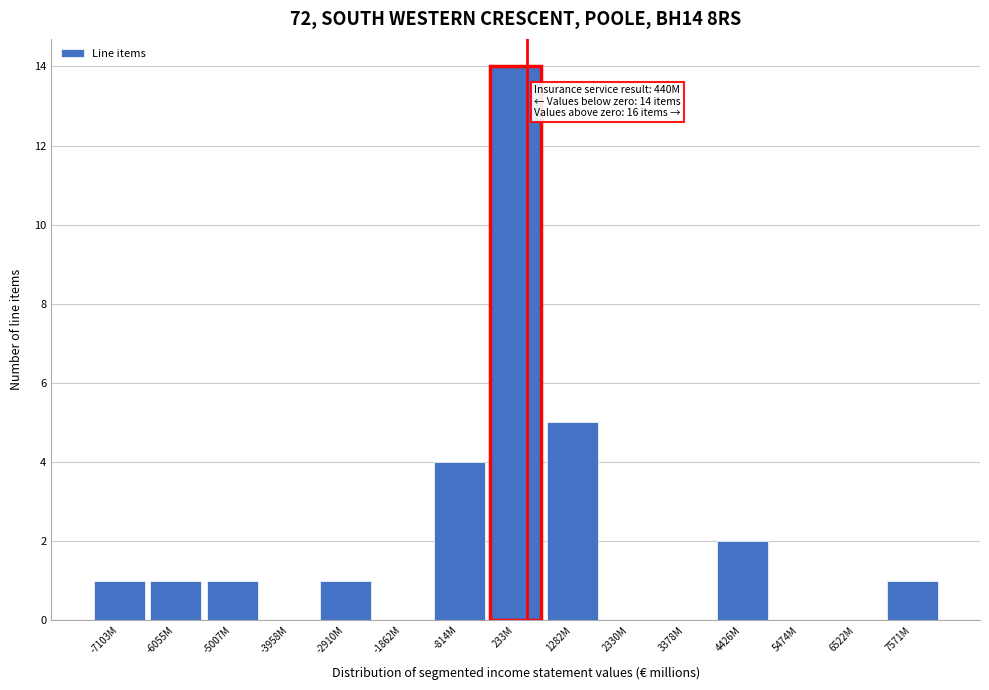

Reading left to right, list all the values displayed in this chart.

-7103M=1	-6055M=1	-5007M=1	-3958M=0	-2910M=1	-1862M=0	-814M=4	233M=14	1282M=5	2330M=0	3378M=0	4426M=2	5474M=0	6522M=0	7571M=1